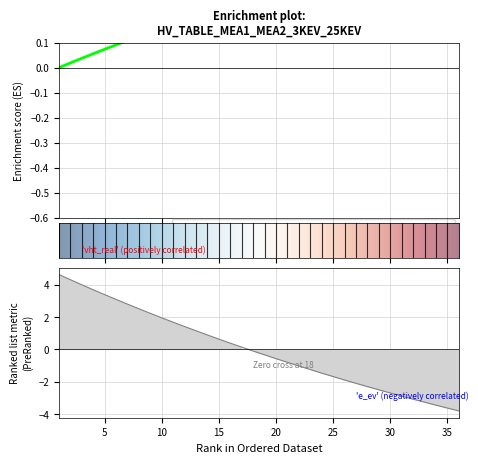

Reading left to right, list all the values displayed in this chart.

Num_Palier: 1=-0.0	2=0.0	3=0.0	4=0.1	5=0.1	6=0.1	7=0.1	8=0.1	9=0.1	10=0.2	11=0.2	12=0.2	13=0.2	14=0.2	15=0.2	16=0.3	17=0.3	18=0.3	19=0.3	20=0.3	21=0.3	22=0.3	23=0.3	24=0.4	25=0.4	26=0.4	27=0.4	28=0.4	29=0.4	30=0.4	31=0.4	32=0.5	33=0.5	34=0.5	35=0.5	36=0.5
Vht_real: 1=4.6	2=4.3	3=4.0	4=3.7	5=3.4	6=3.1	7=2.8	8=2.5	9=2.2	10=2.0	11=1.7	12=1.4	13=1.1	14=0.9	15=0.6	16=0.4	17=0.1	18=-0.1	19=-0.3	20=-0.6	21=-0.8	22=-1.0	23=-1.2	24=-1.5	25=-1.7	26=-1.9	27=-2.1	28=-2.3	29=-2.5	30=-2.7	31=-2.9	32=-3.1	33=-3.3	34=-3.5	35=-3.6	36=-3.8